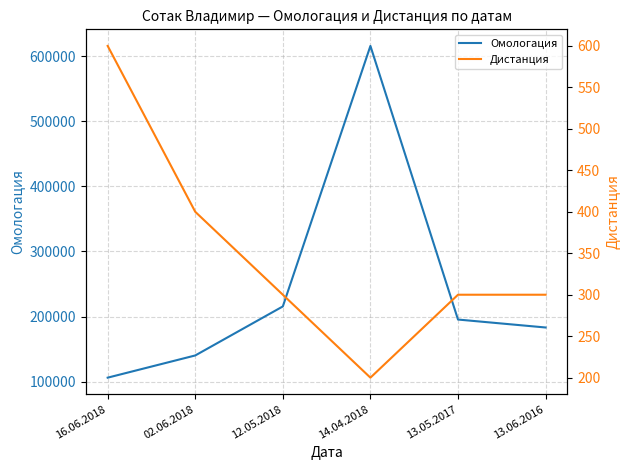

How many values in the Дистанция series exceed 300?

2